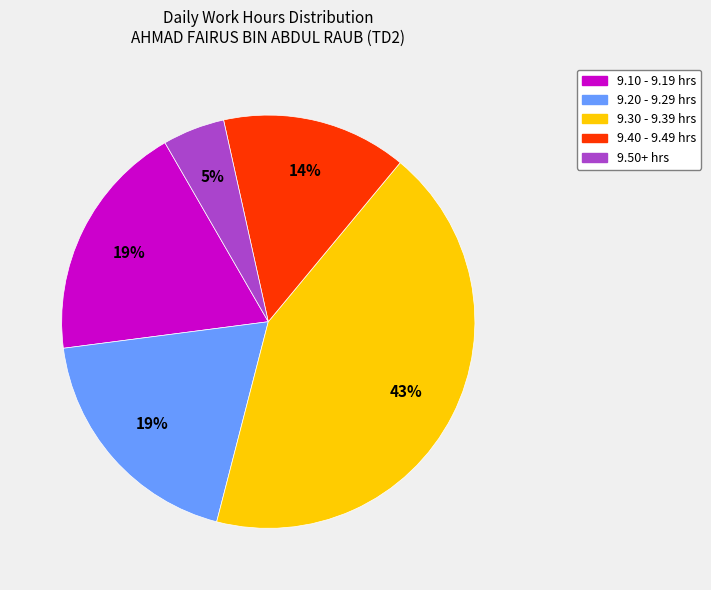

To the nearest percent, what is the average slice percentage?

20%